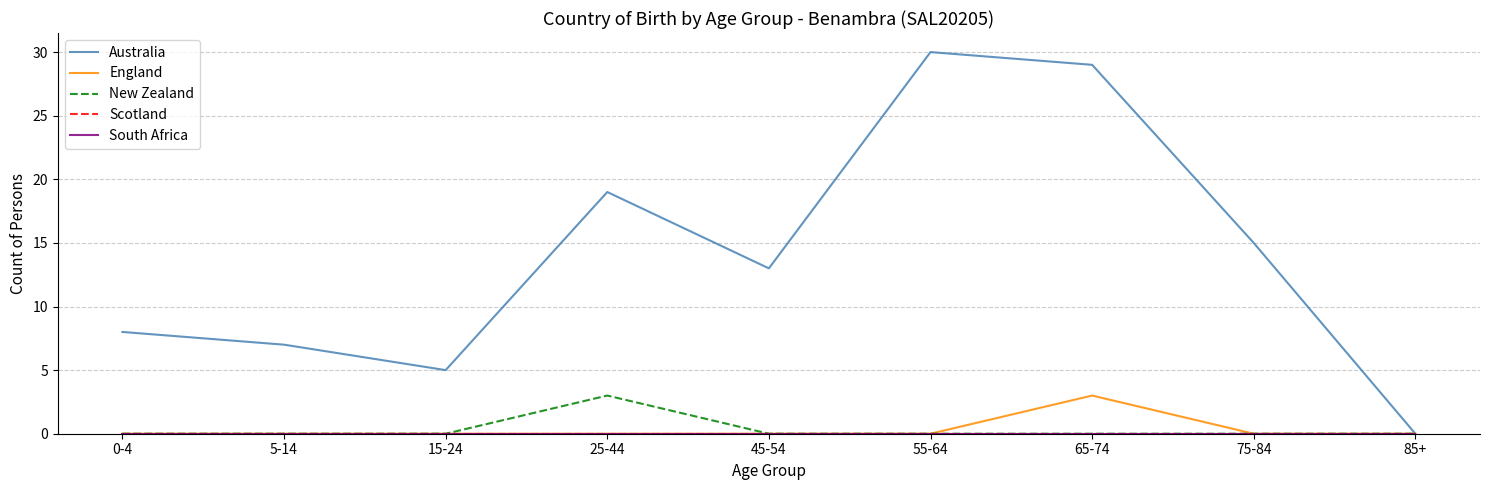

True or false: Scotland and New Zealand cross at least once.

False